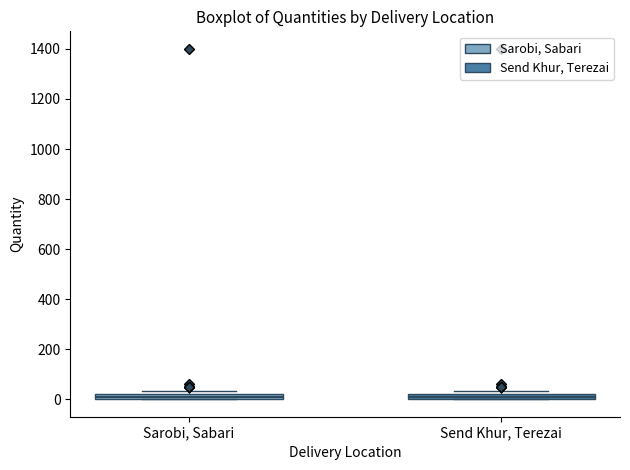

Where is the lower edge of the box for Send Khur, Terezai on the y-axis? The values are not printed on the chart, so give them approximately, as read against the axis.

0